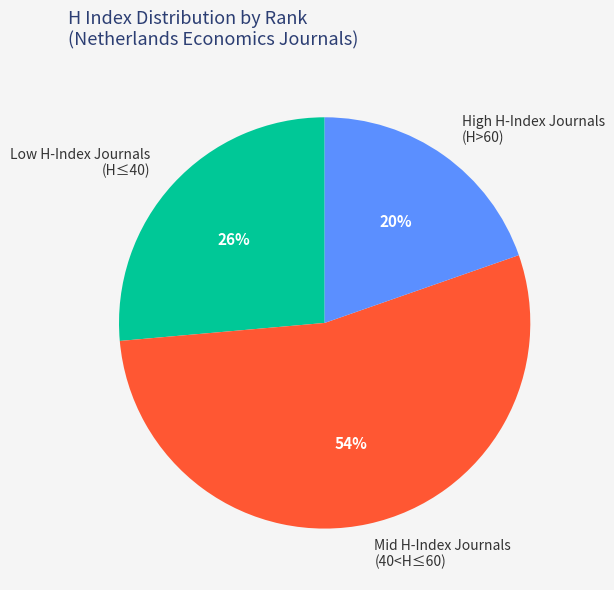

Rank the categories by value from lowest to highest.

High H-Index Journals (H>60), Low H-Index Journals (H≤40), Mid H-Index Journals (40<H≤60)